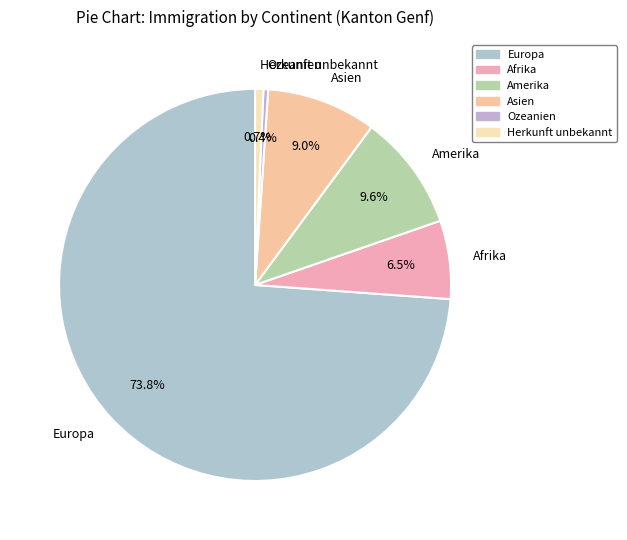

What is the majority slice?

Europa